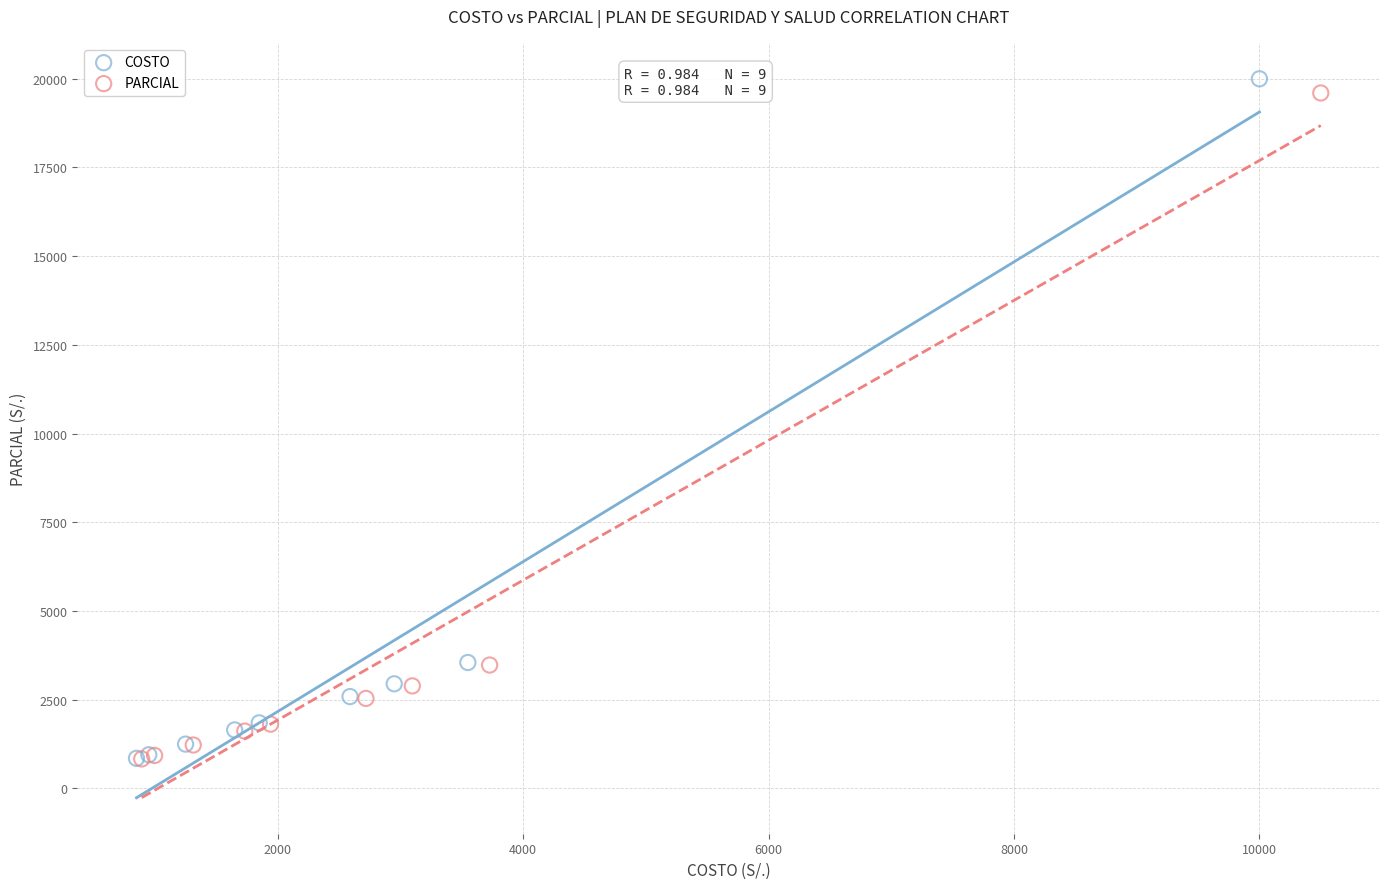

Which series contains the highest Y value?

COSTO